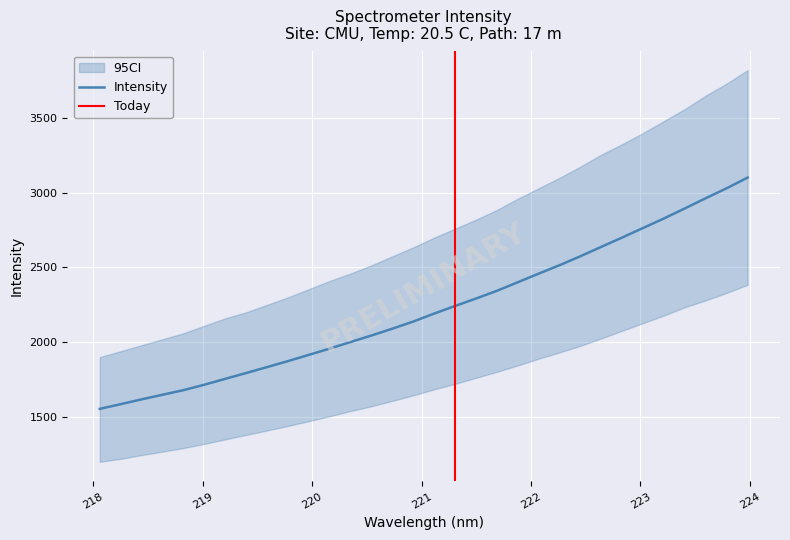

List the labels in order of value, smallest first.

218.0596, 218.2508, 218.442, 218.6332, 218.8244, 219.0156, 219.2067, 219.3979, 219.589, 219.7801, 219.9712, 220.1623, 220.3533, 220.5444, 220.7354, 220.9264, 221.1174, 221.3083, 221.4993, 221.6902, 221.8812, 222.0721, 222.263, 222.4538, 222.6447, 222.8355, 223.0264, 223.2172, 223.408, 223.5987, 223.7895, 223.9802